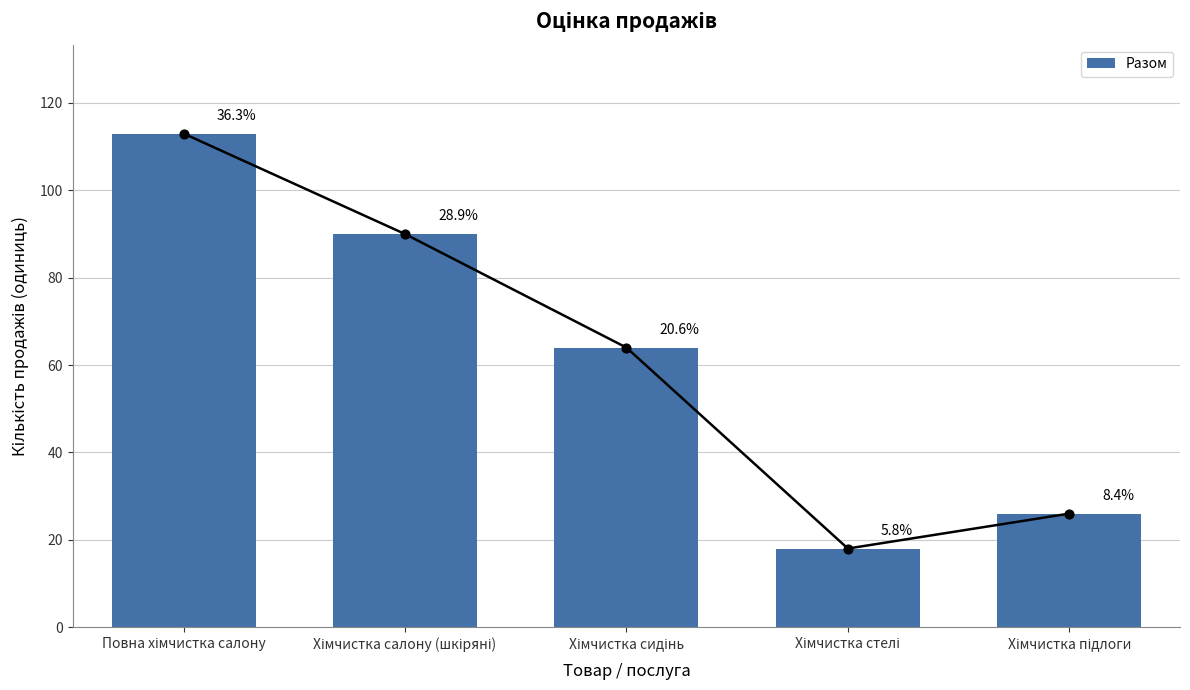

Between Хімчистка салону (шкіряні) and Повна хімчистка салону, which is larger?

Повна хімчистка салону